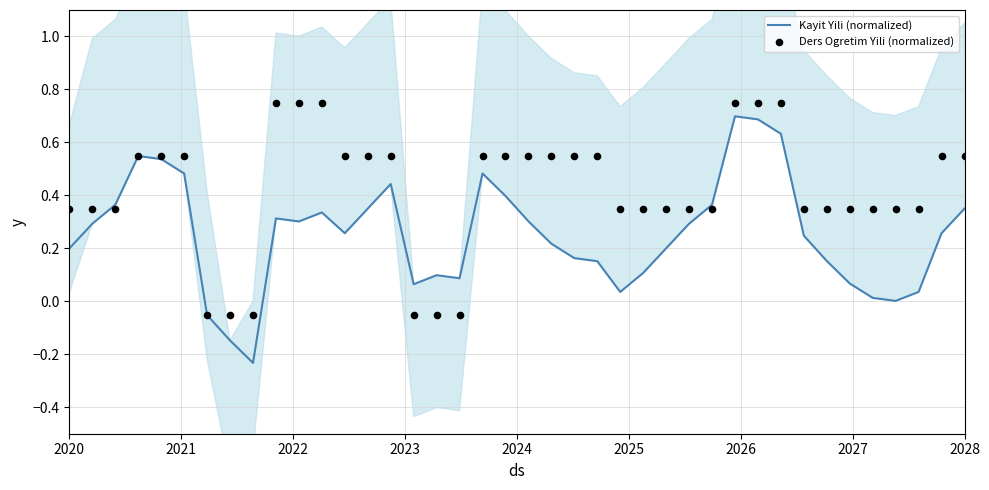

Which series has the largest total across all categories?

Ders Ogretim Yili (normalized)